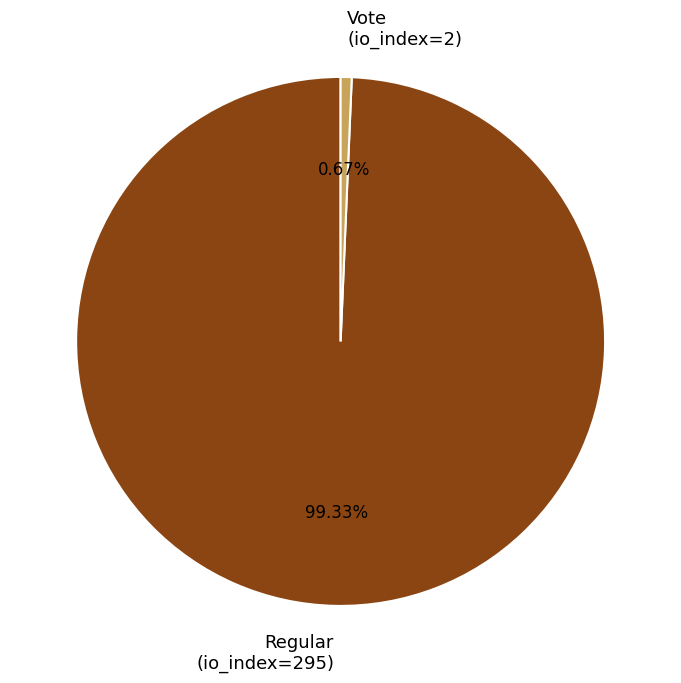

How many slices are in this pie chart?

2